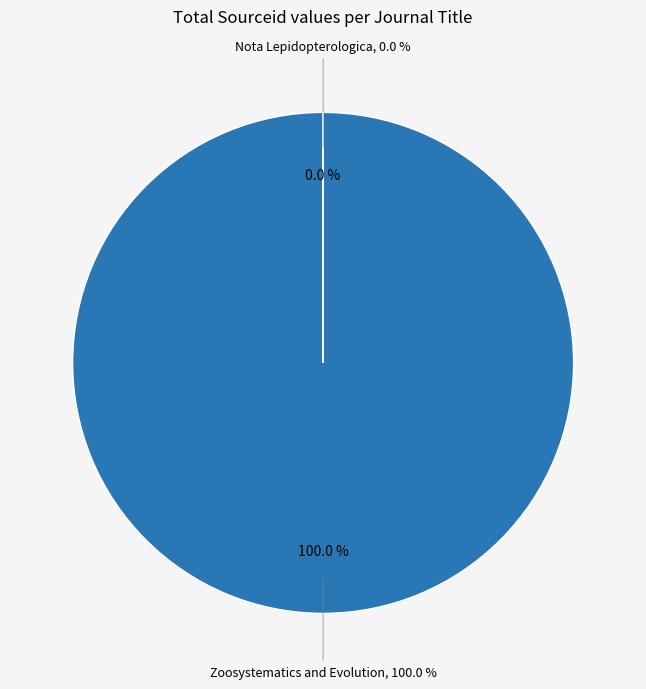

Approximately how many times larger is the value at Zoosystematics and Evolution compared to Nota Lepidopterologica?

1002051.6